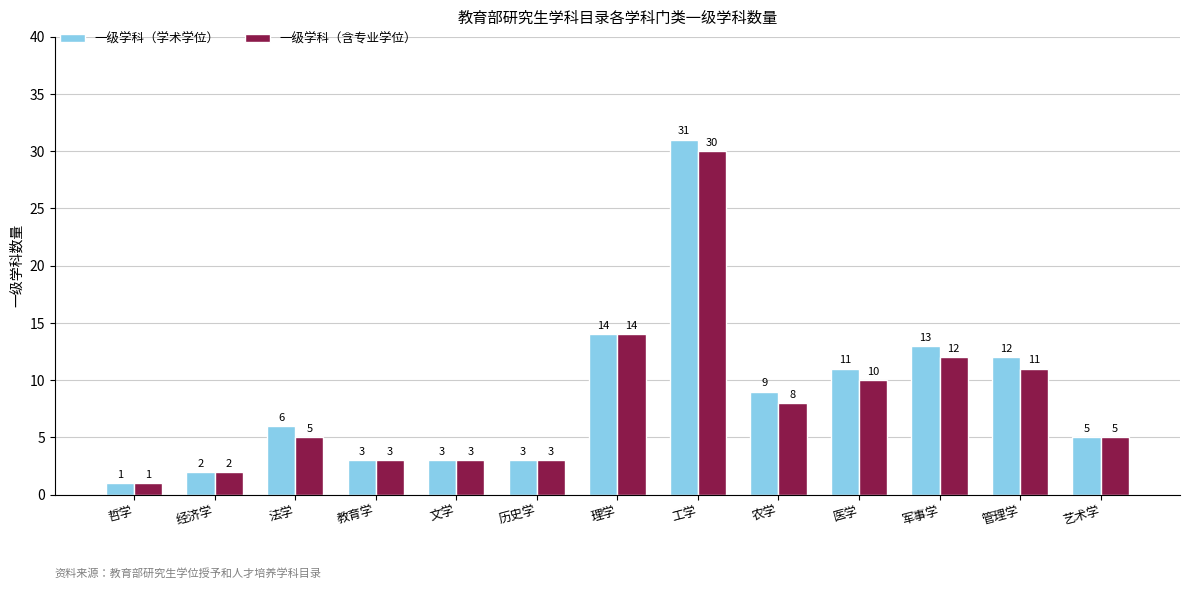

Count the number of categories in the chart.

13